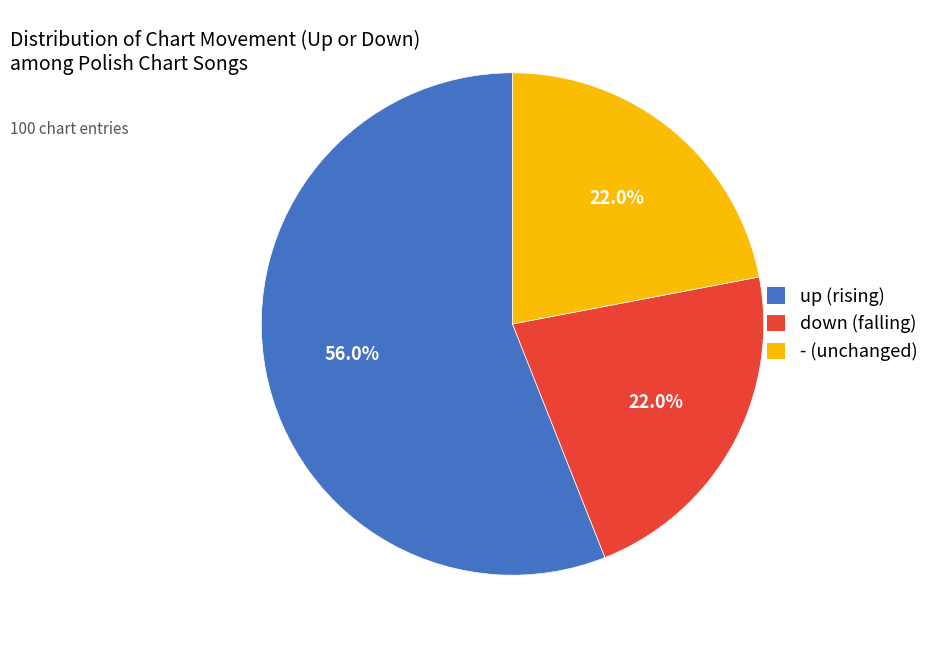

The up slice represents 56% of the pie. True or false?

True